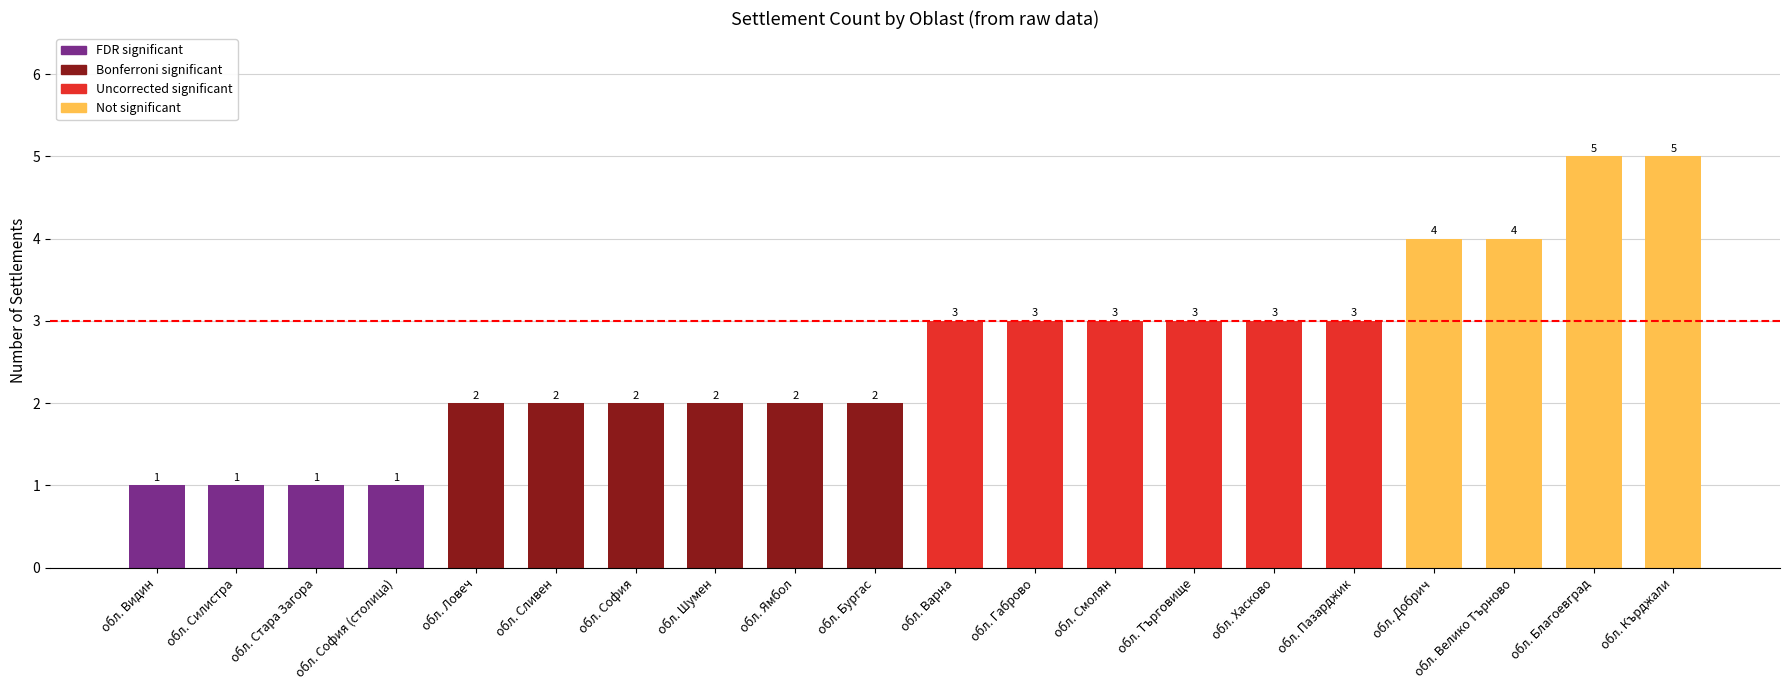

Approximately how many times larger is the value at обл. Силистра compared to обл. Стара Загора?

1.0